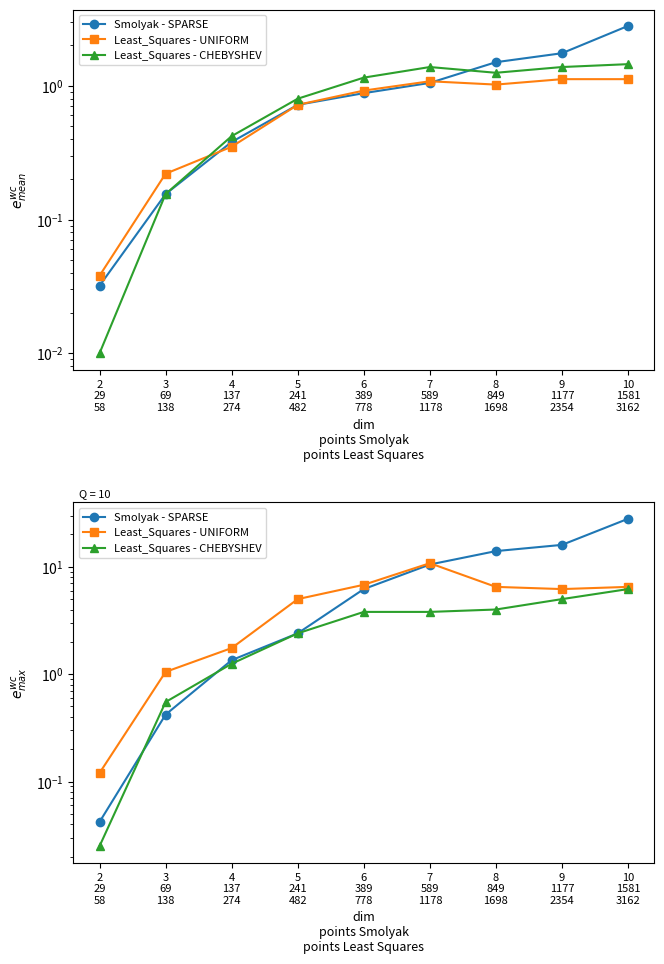

Is this an area chart (filled region under the line)?

No